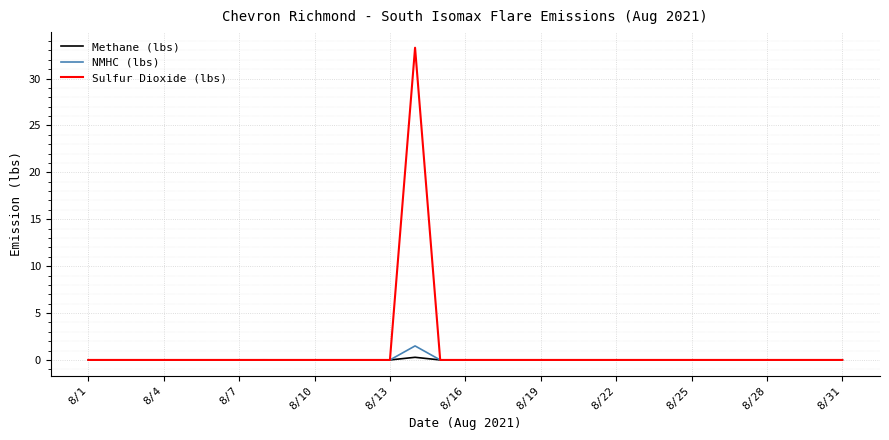

Which series has the largest total across all categories?

Sulfur Dioxide (lbs)